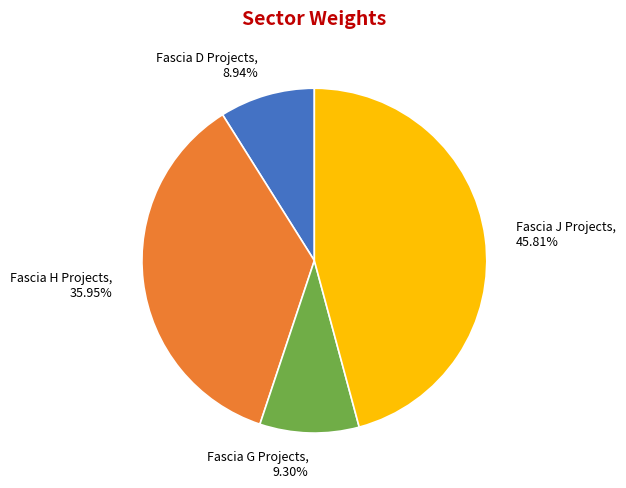

Combined, do Fascia H Projects and Fascia J Projects account for over 50%?

Yes